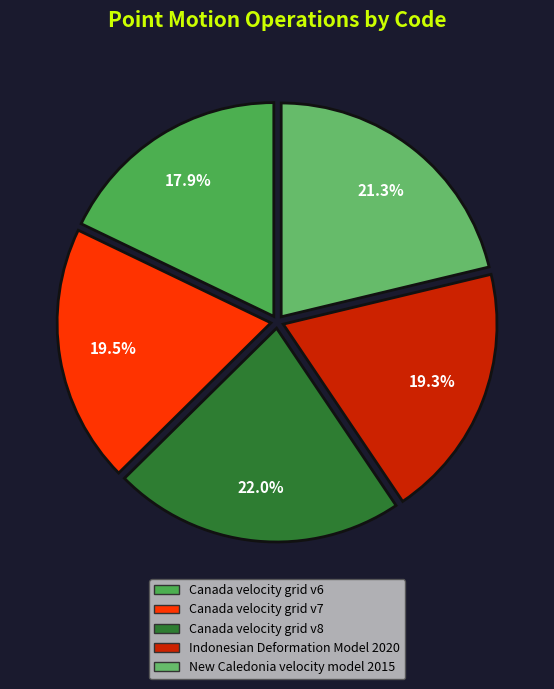

What is the largest slice in the pie chart?

Canada velocity grid v8